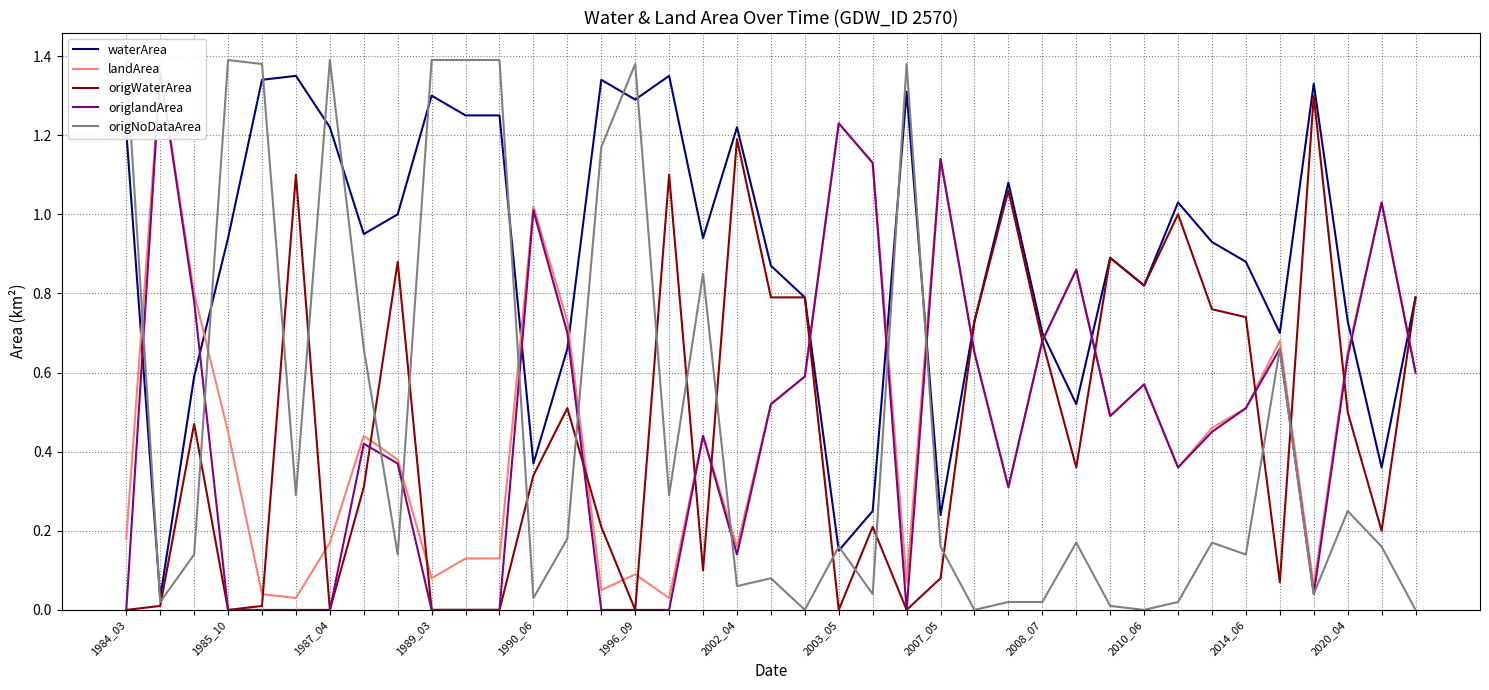

What are all the series names shown in the legend?

waterArea, landArea, origWaterArea, origlandArea, origNoDataArea